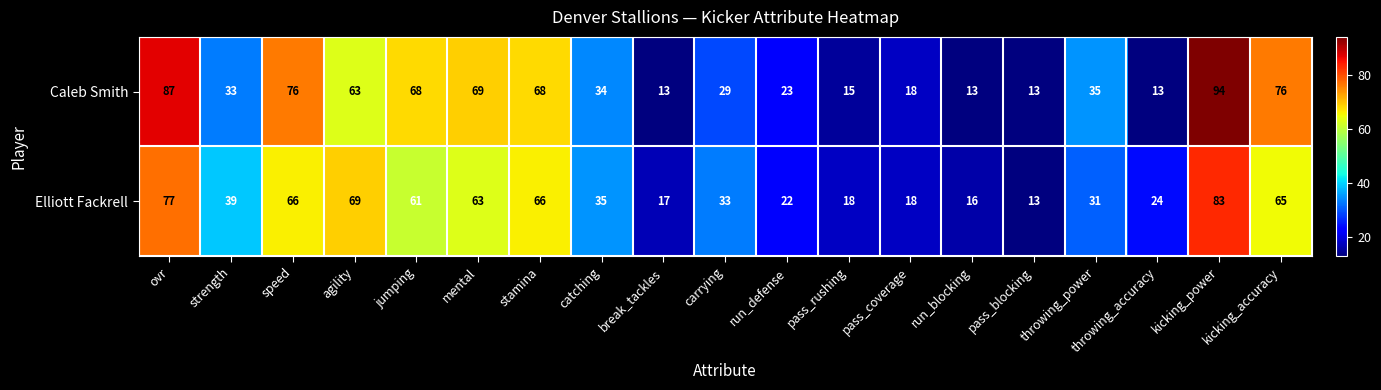

At how many categories does at least one series exceed 37?

9